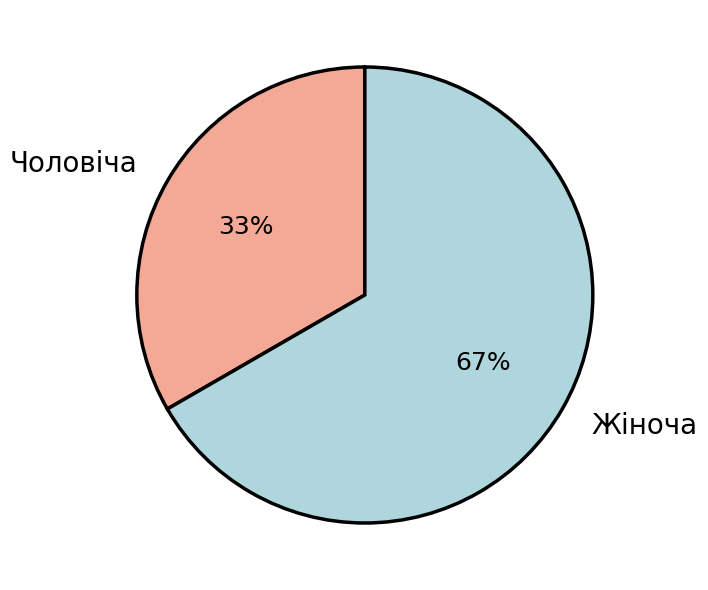

Do Жіноча and Чоловіча together represent more than half of the pie?

Yes